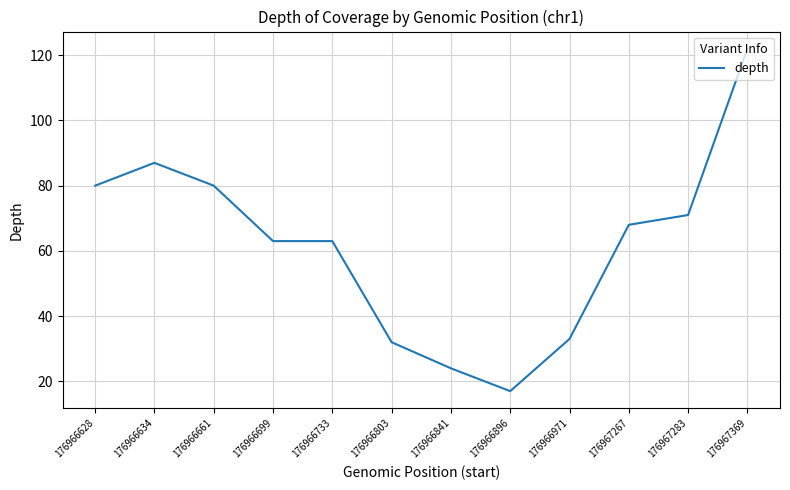

At which label does the data first exceed 68?

176966628